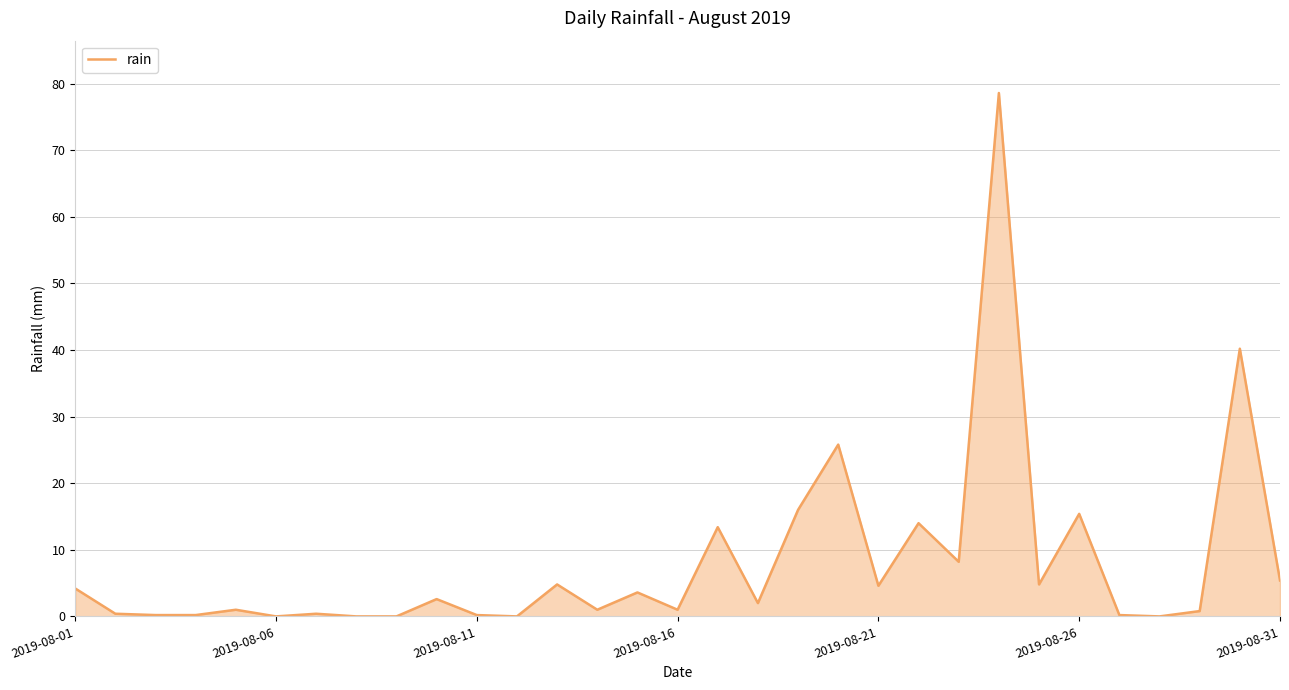

Does the chart have visible grid lines?

Yes